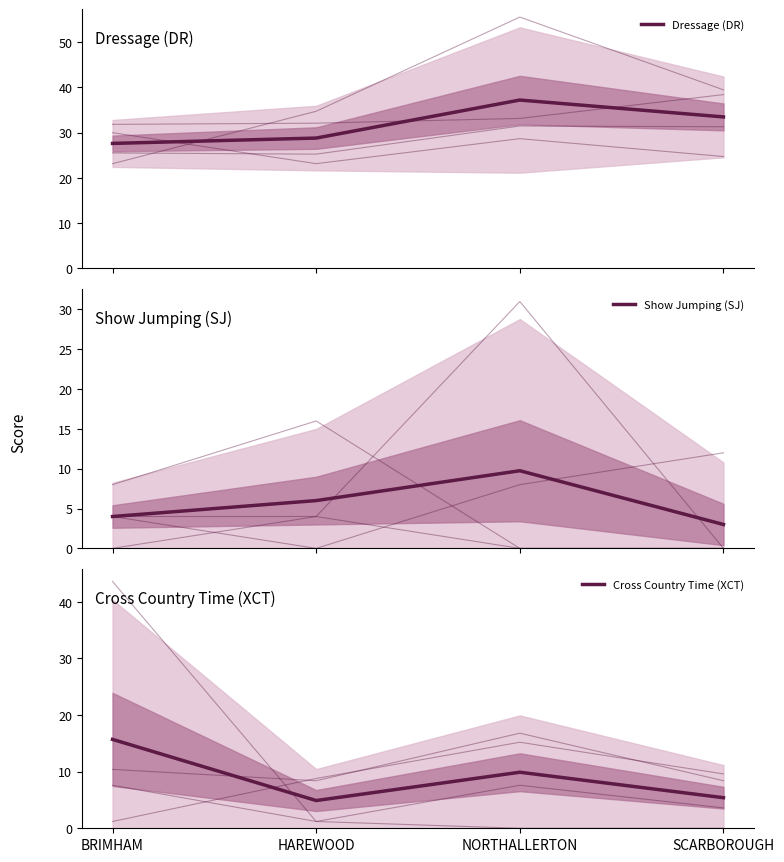

Between SCARBOROUGH and HAREWOOD, which is larger?

SCARBOROUGH